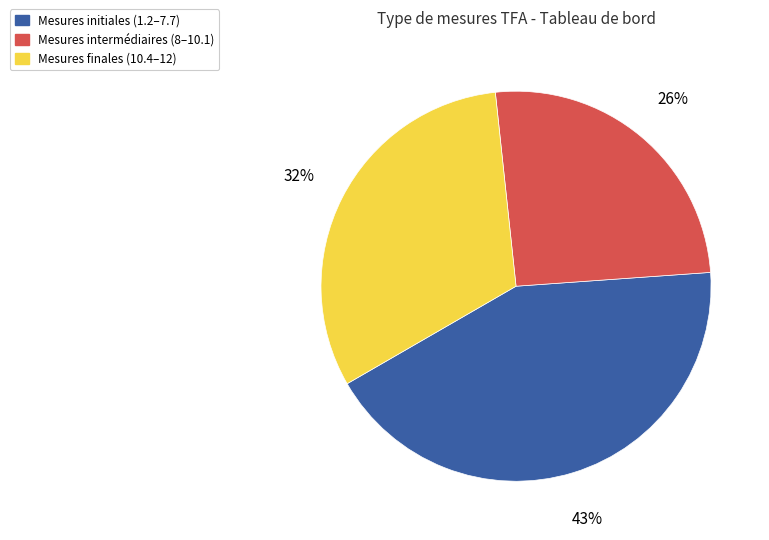

To the nearest percent, what is the difference between the largest and smallest slice percentages?

17%